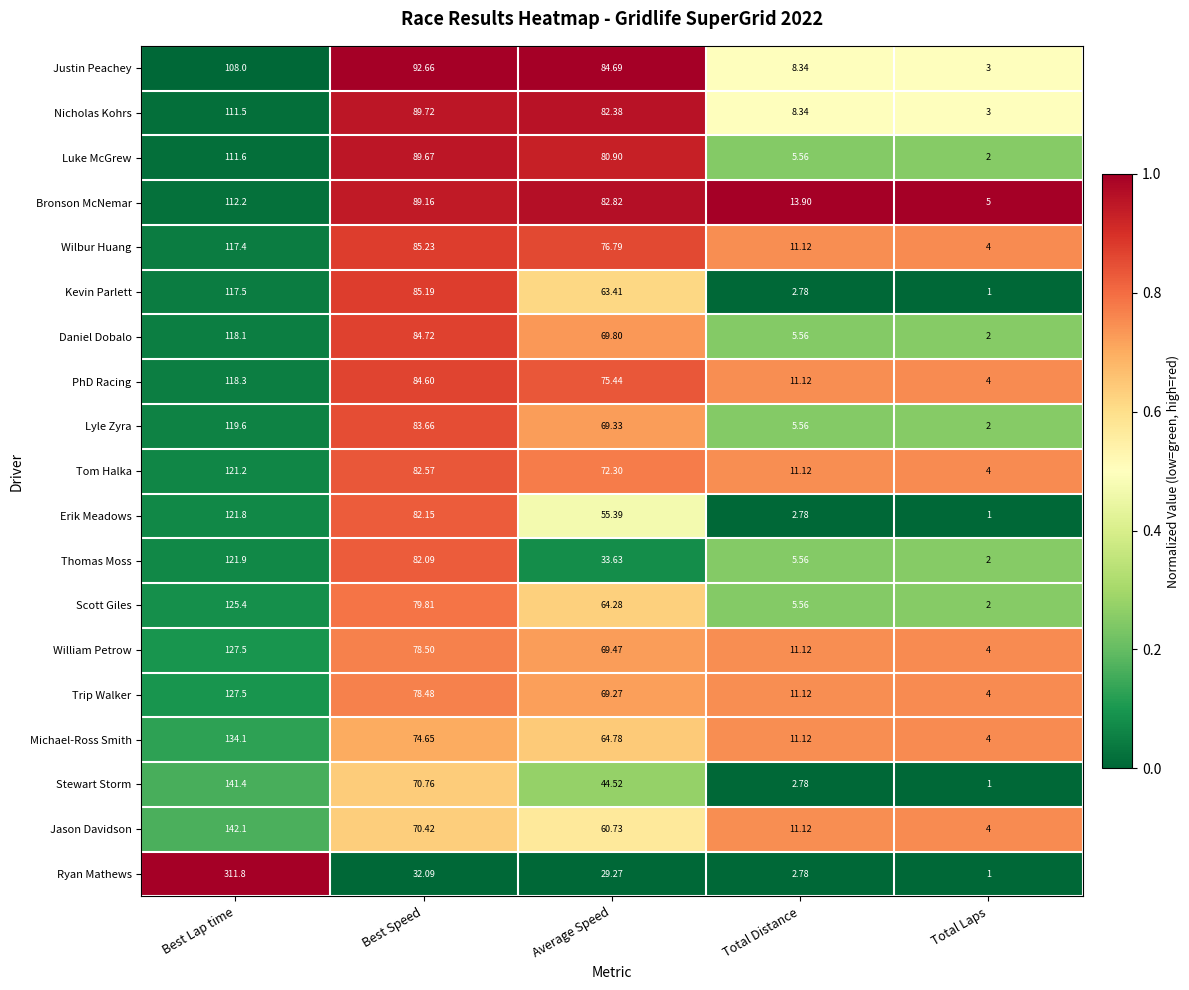

At which label does Ryan Mathews reach its peak?

Best Lap time